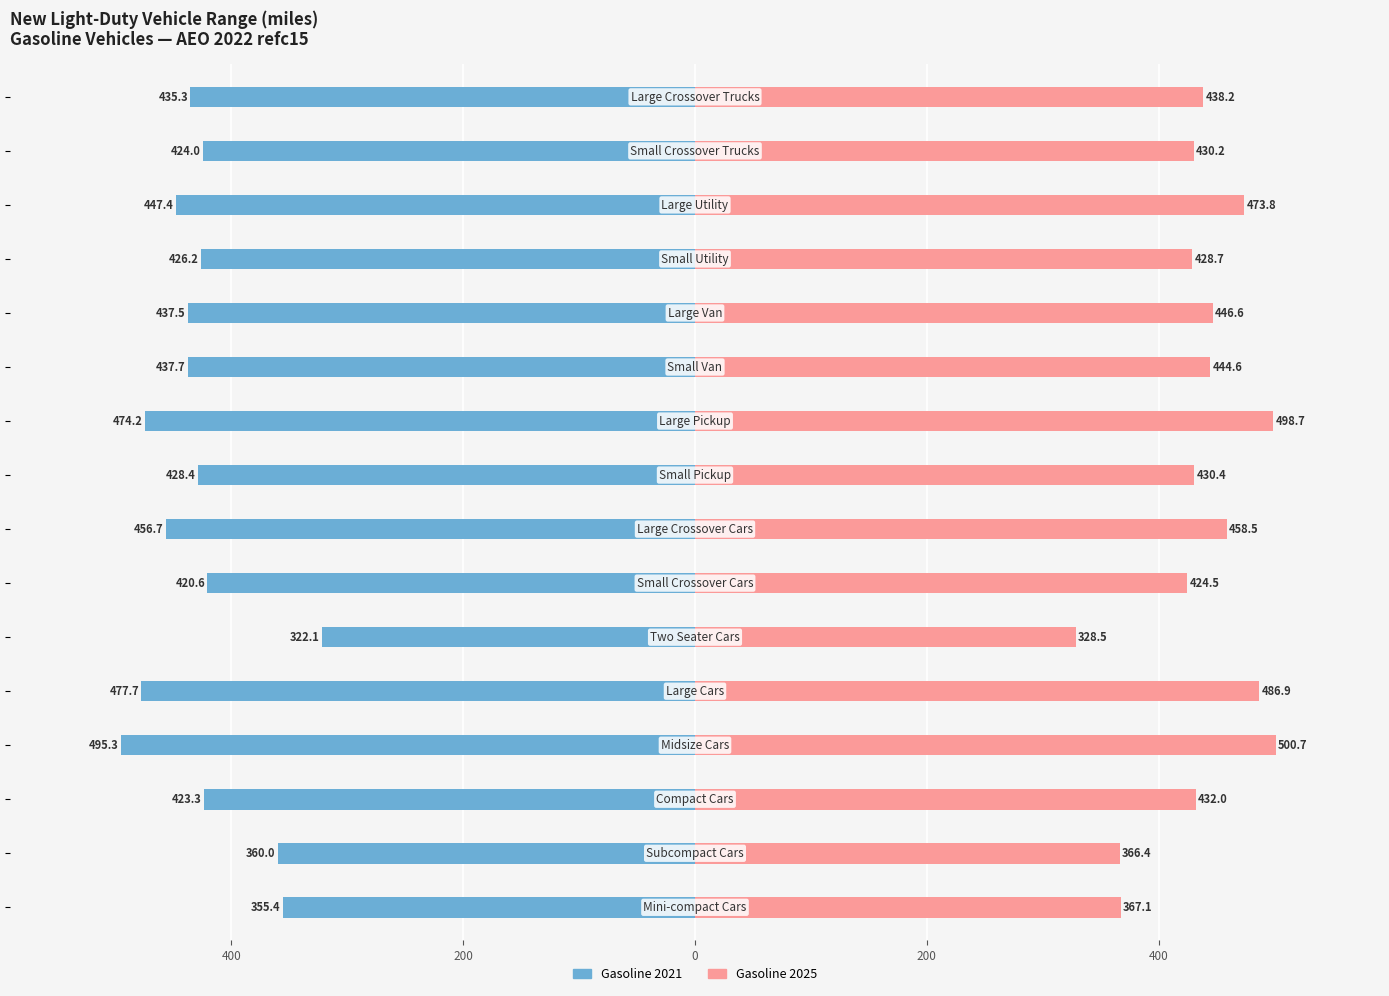

True or false: Gasoline 2021 has a value of -843.2 at 200.

False